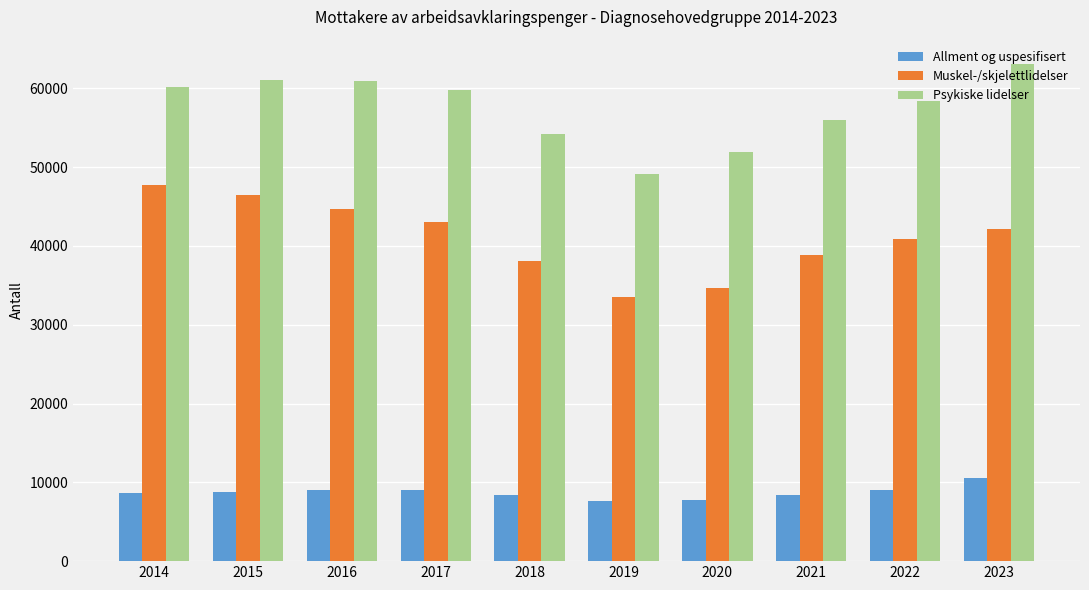

What is the sum of all Allment og uspesifisert values?

87193